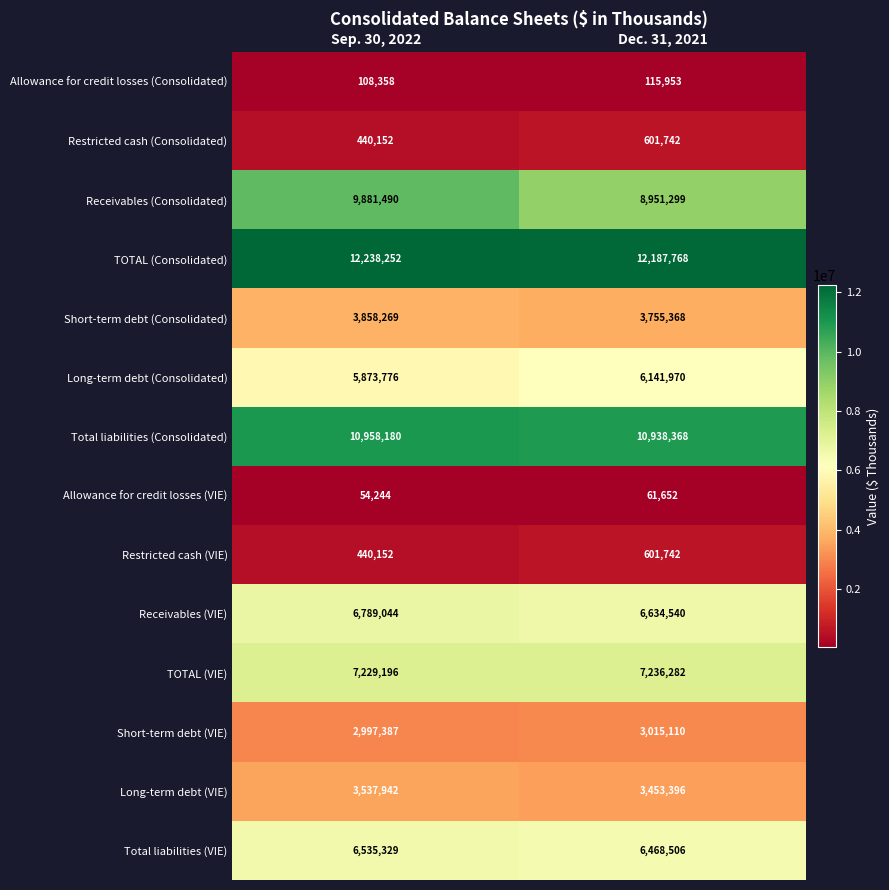

Which label corresponds to the smallest value in the chart?

Sep. 30, 2022